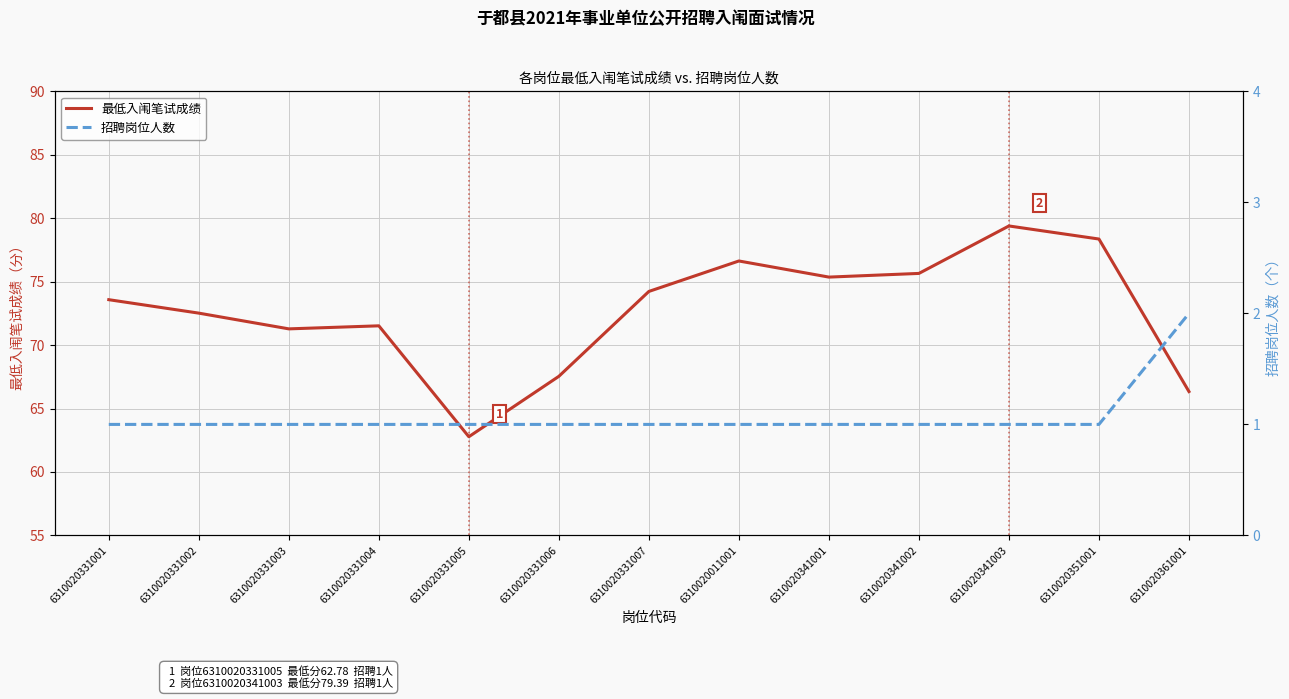

Where is 招聘岗位人数 nearest to the value 1?

6310020331001